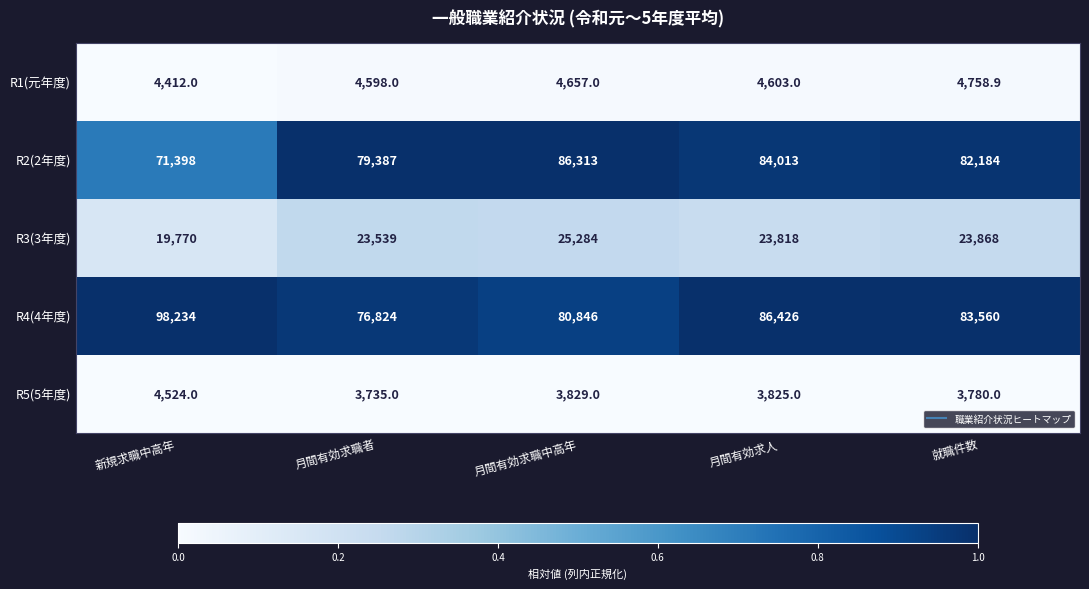

True or false: R4(4年度) has a value of 48221.5 at 月間有効求人.

False